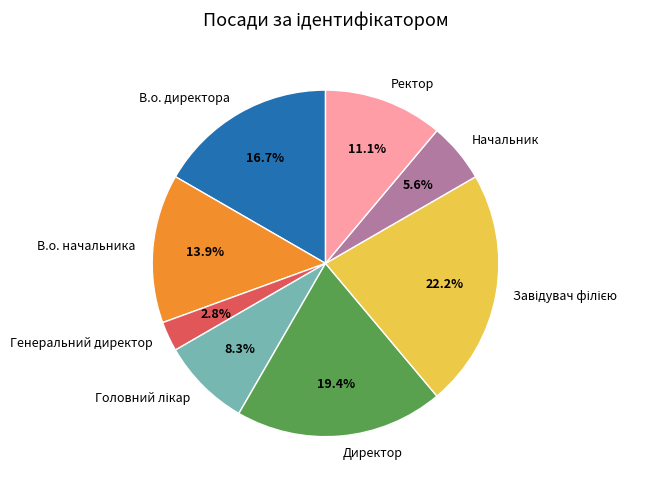

How many slices are in this pie chart?

8